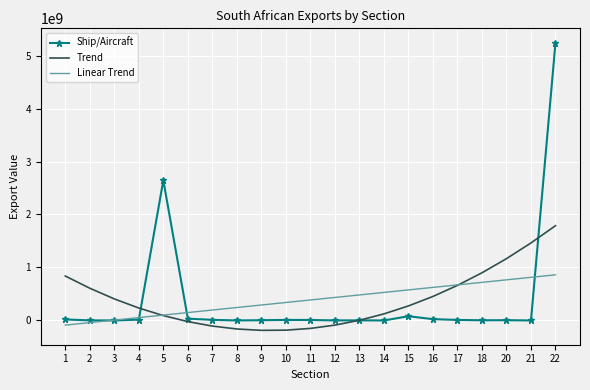

Read the Linear Trend value at 22.

861535900.6